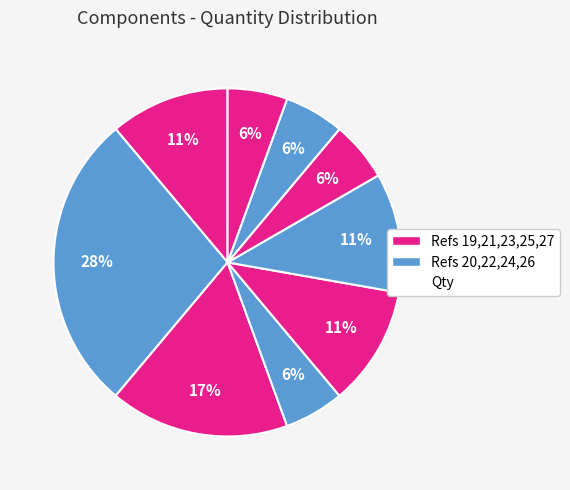

What is the largest slice in the pie chart?

20